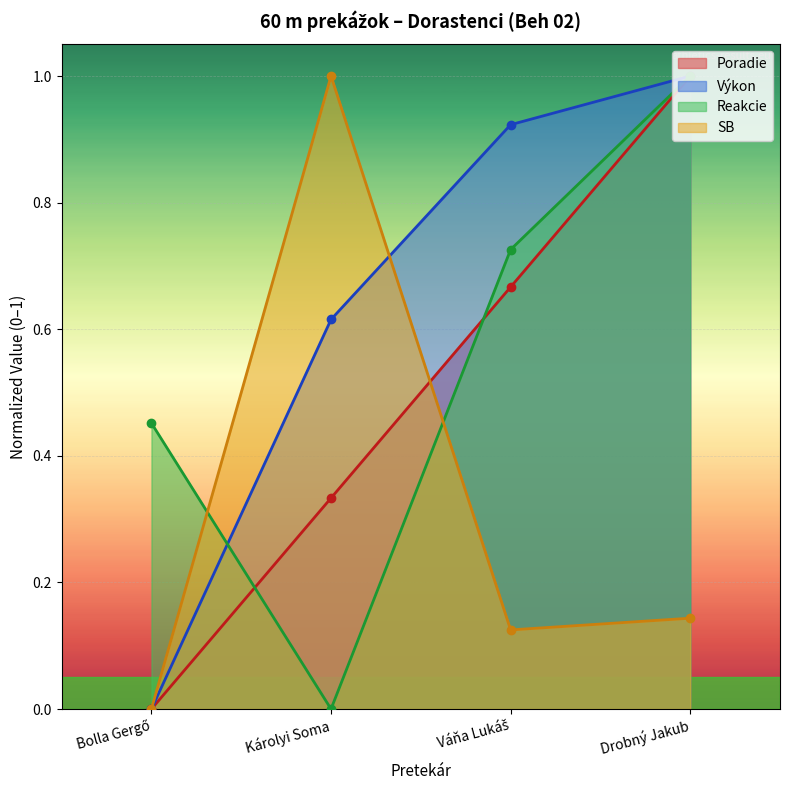

The Výkon series shows 0.9 at Váňa Lukáš. True or false?

True